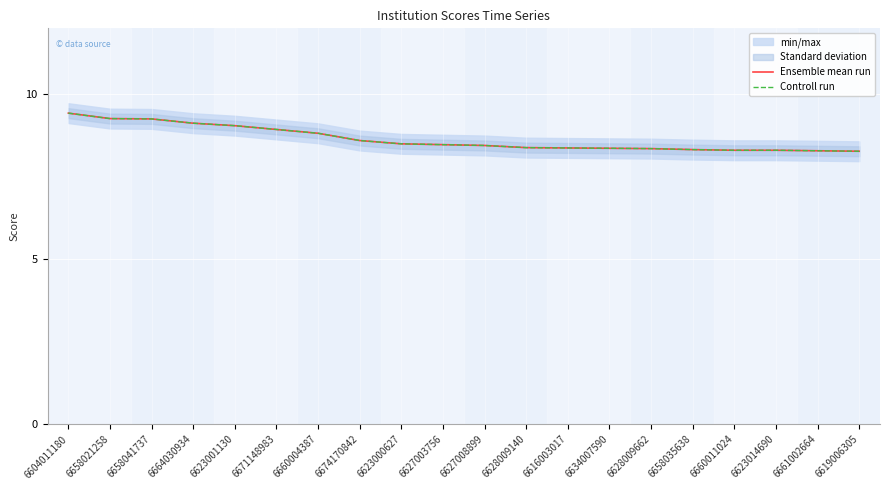

Between 6664030934 and 6658041737, which is larger?

6658041737